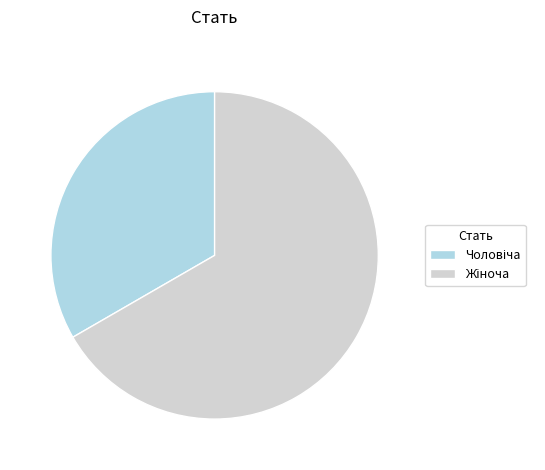

Is there any slice that represents more than half of the pie?

Yes